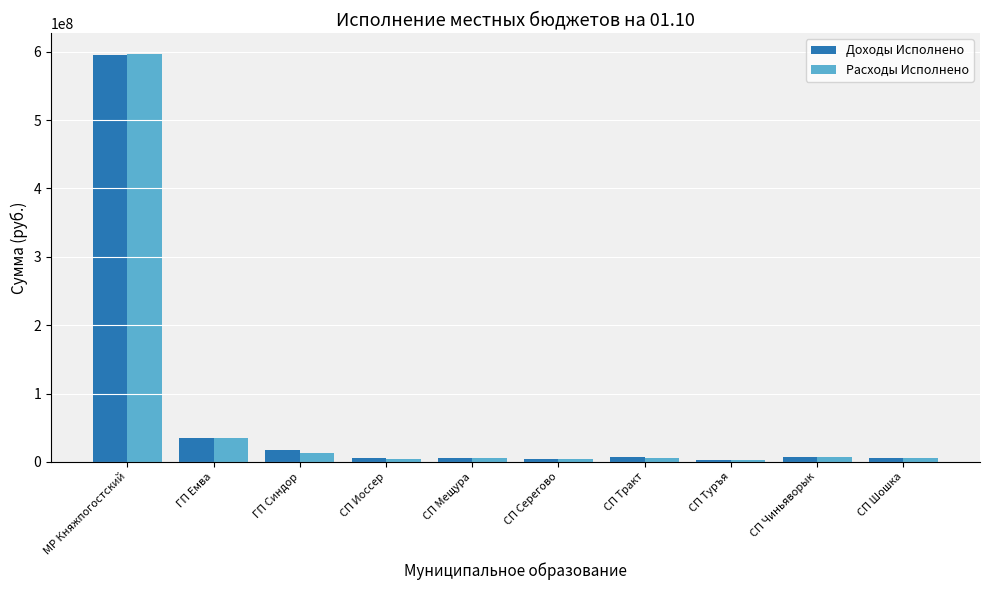

The Доходы Исполнено series shows 59211132.1 at ГП Емва. True or false?

False